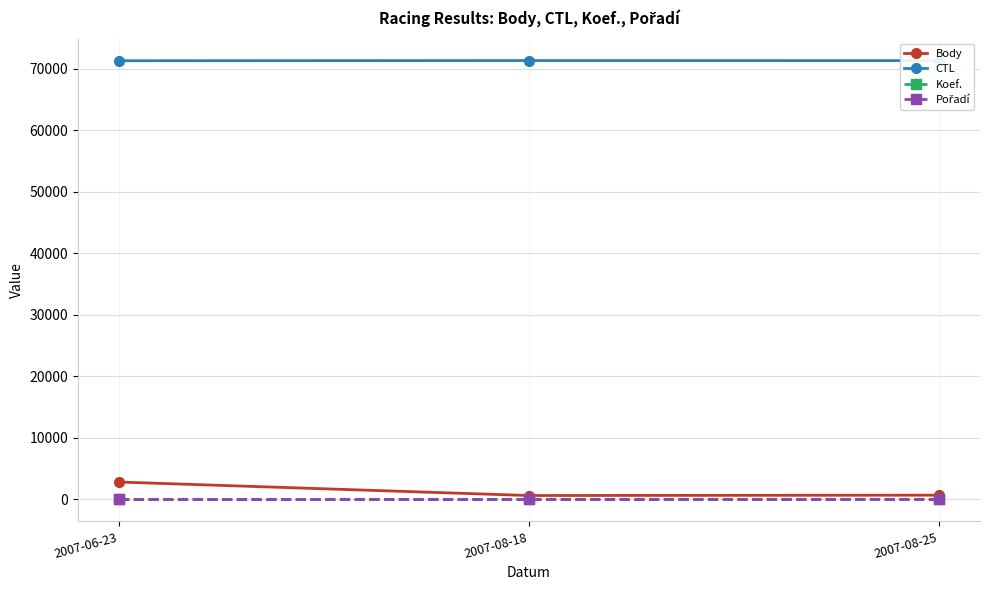

What is the minimum value for CTL?

71311